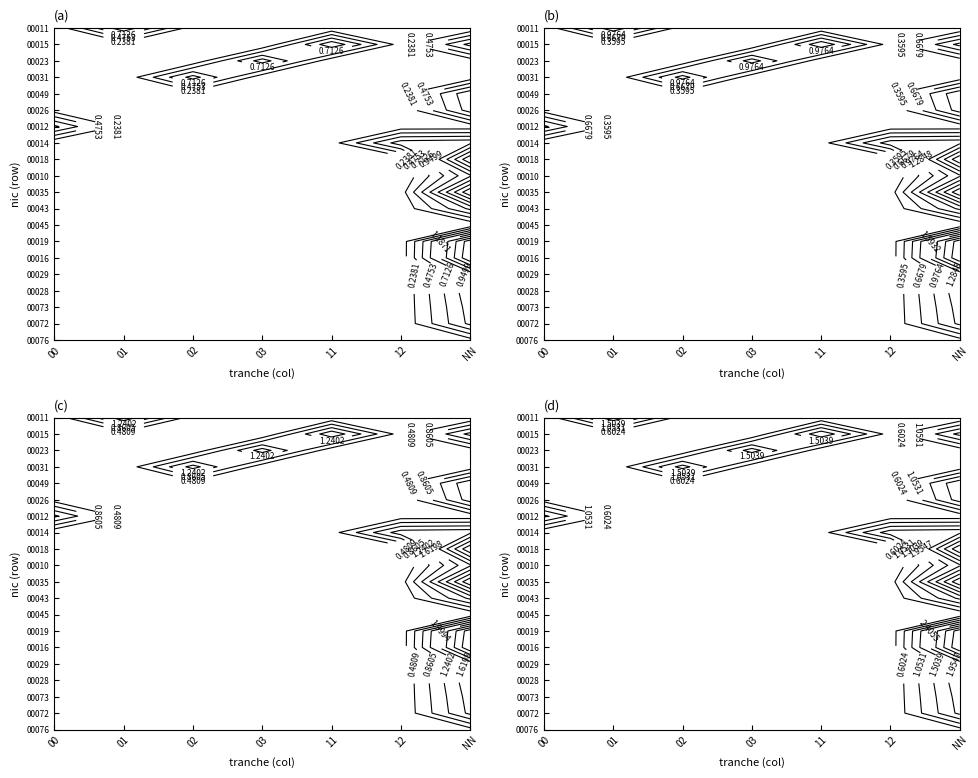

The 00018 series shows -1 at 02. True or false?

False